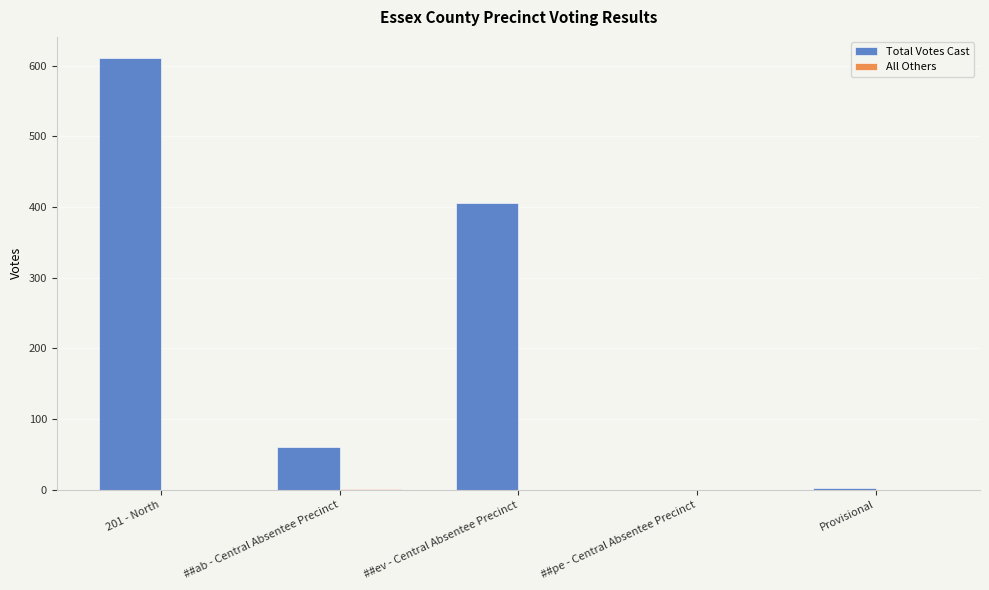

What is the sum of the Total Votes Cast values at 201 - North and ##ab - Central Absentee Precinct?

671